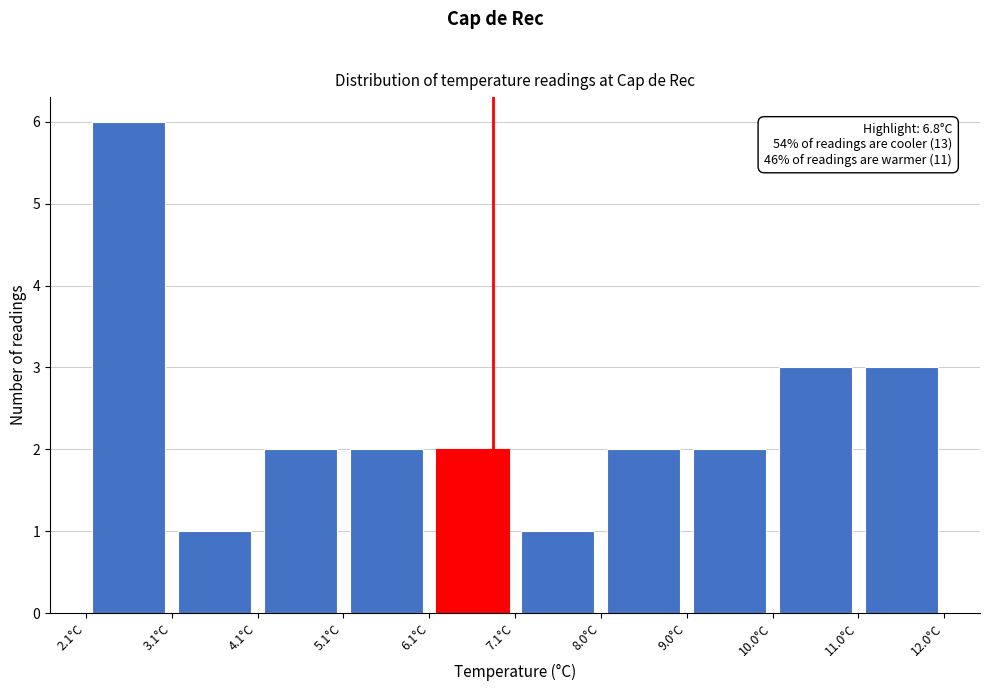

Over which range of the x-axis is the bar tallest?

2.10 to 3.09